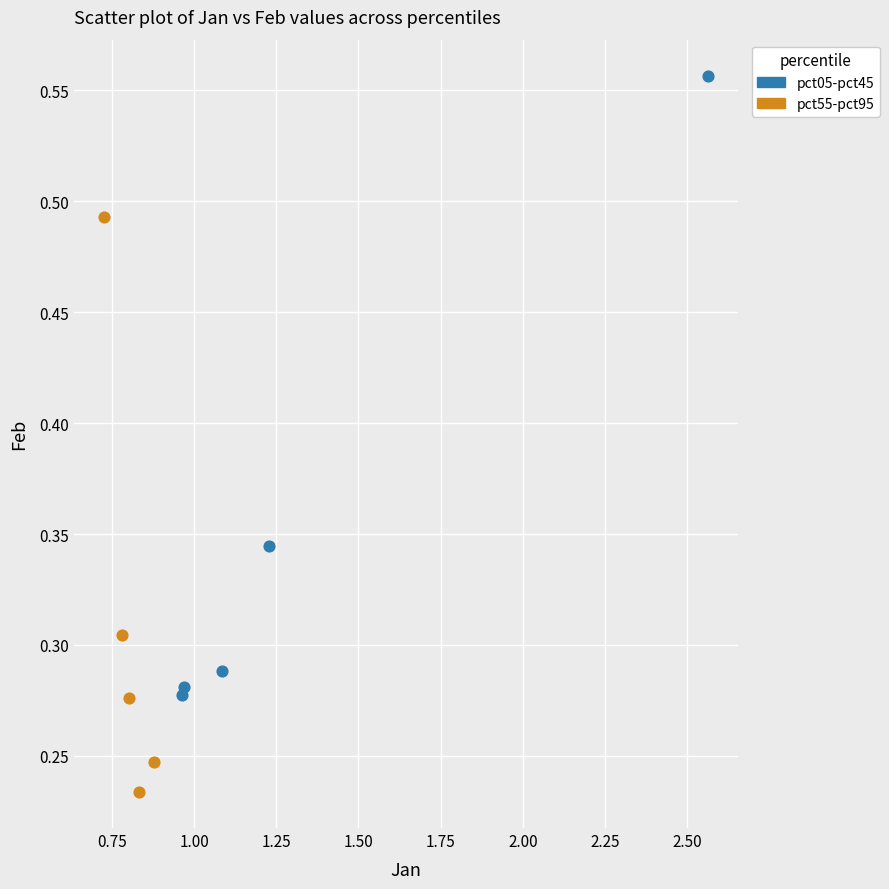

Which series contains the highest Y value?

pct05-pct45